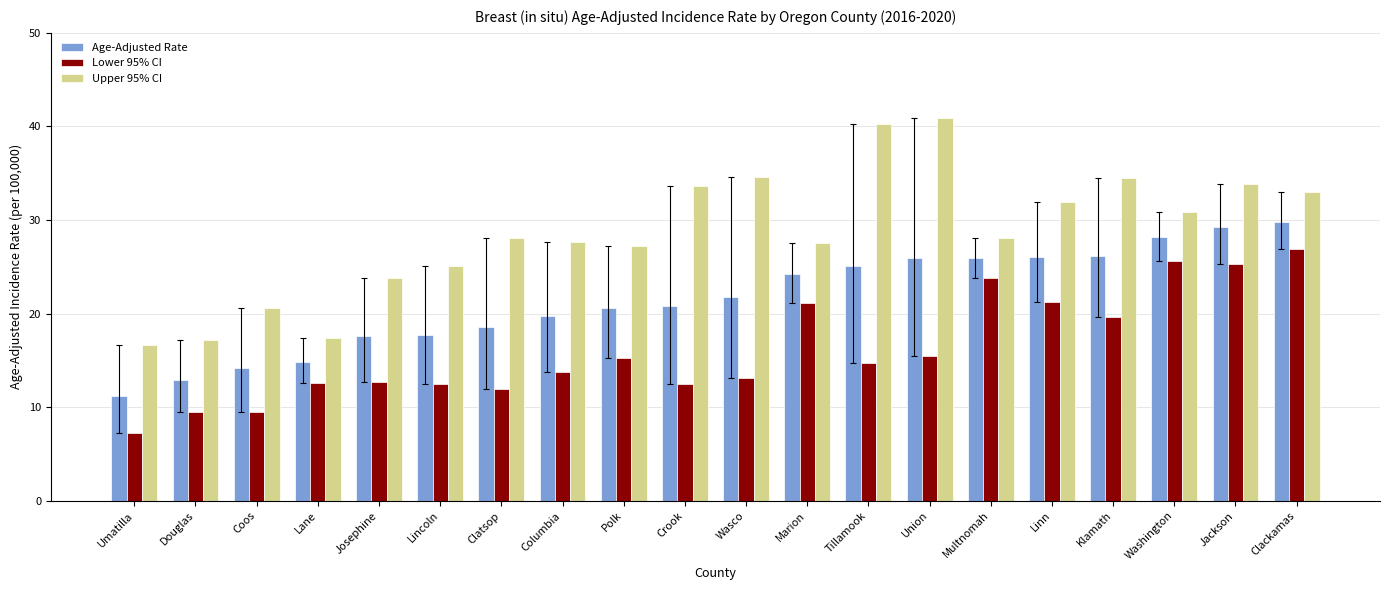

What is the sum of all Upper 95% CI values?

573.0